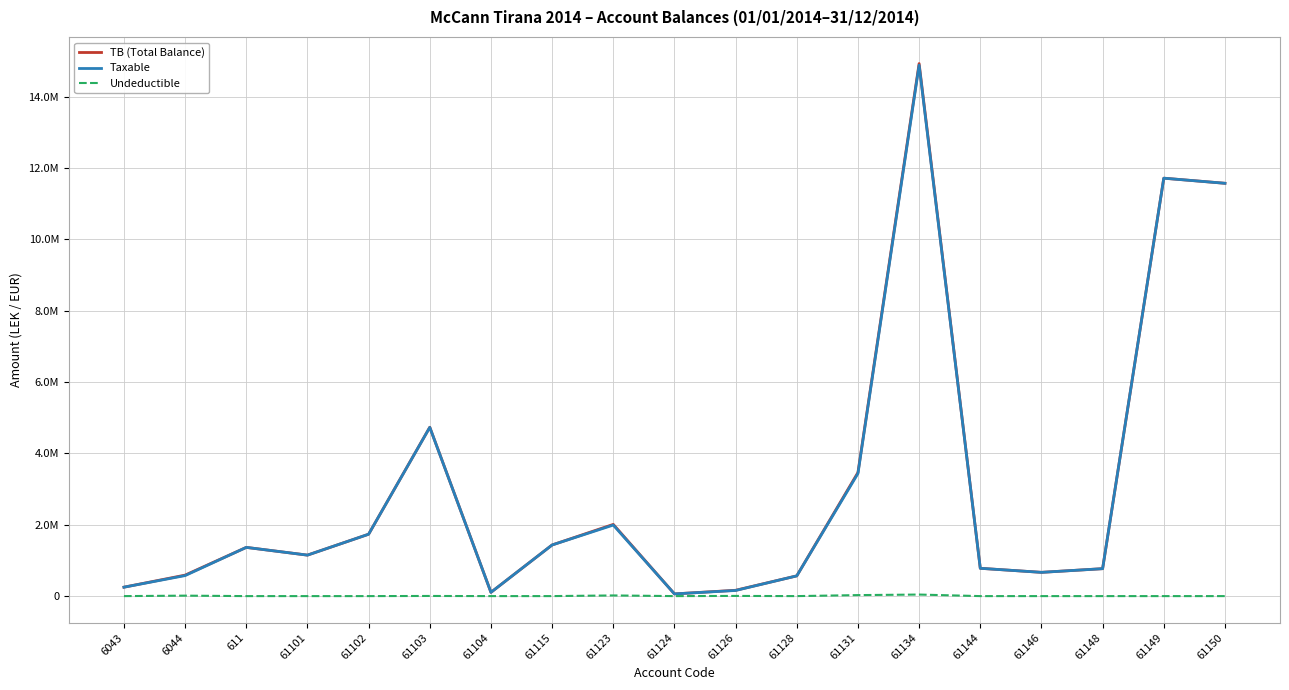

What are all the series names shown in the legend?

TB (Total Balance), Taxable, Undeductible